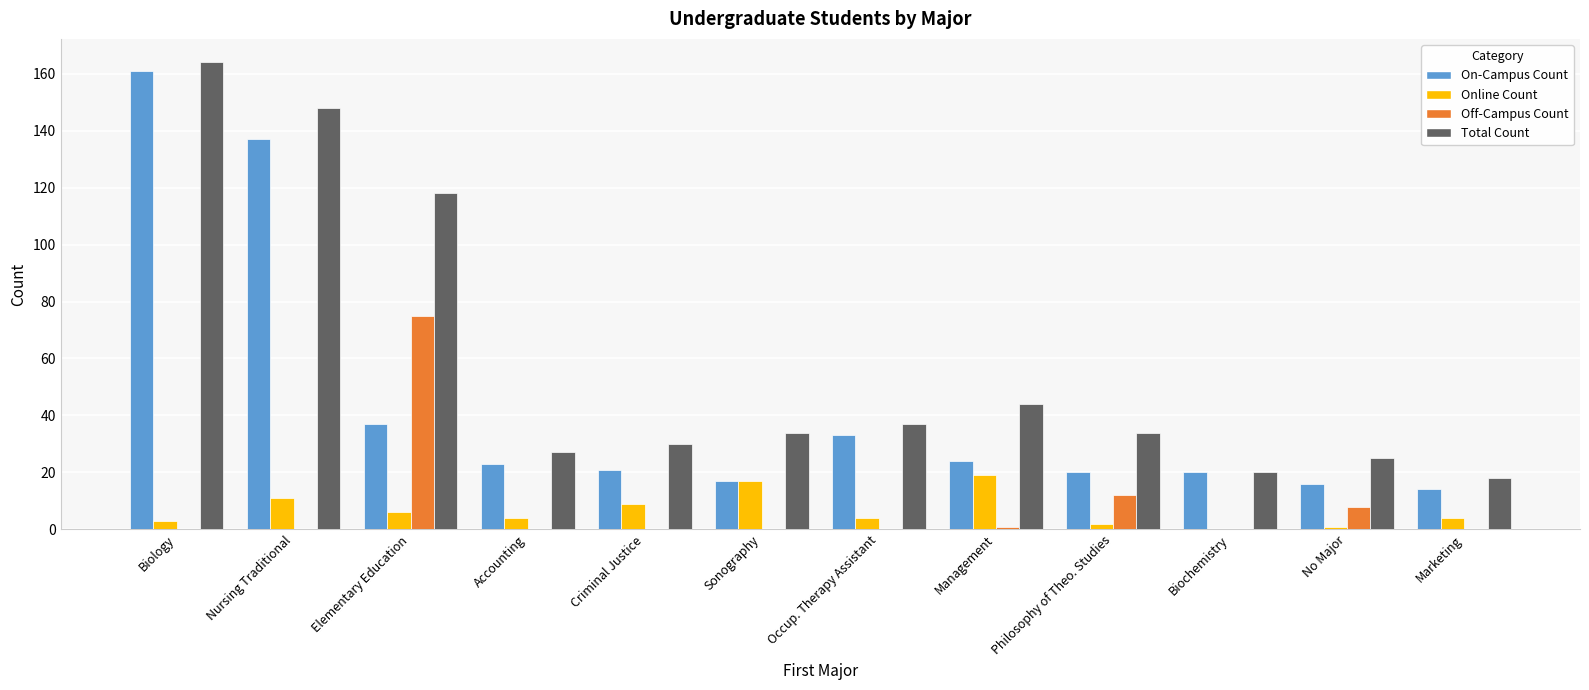

At which category is the sum across all series the highest?

Biology